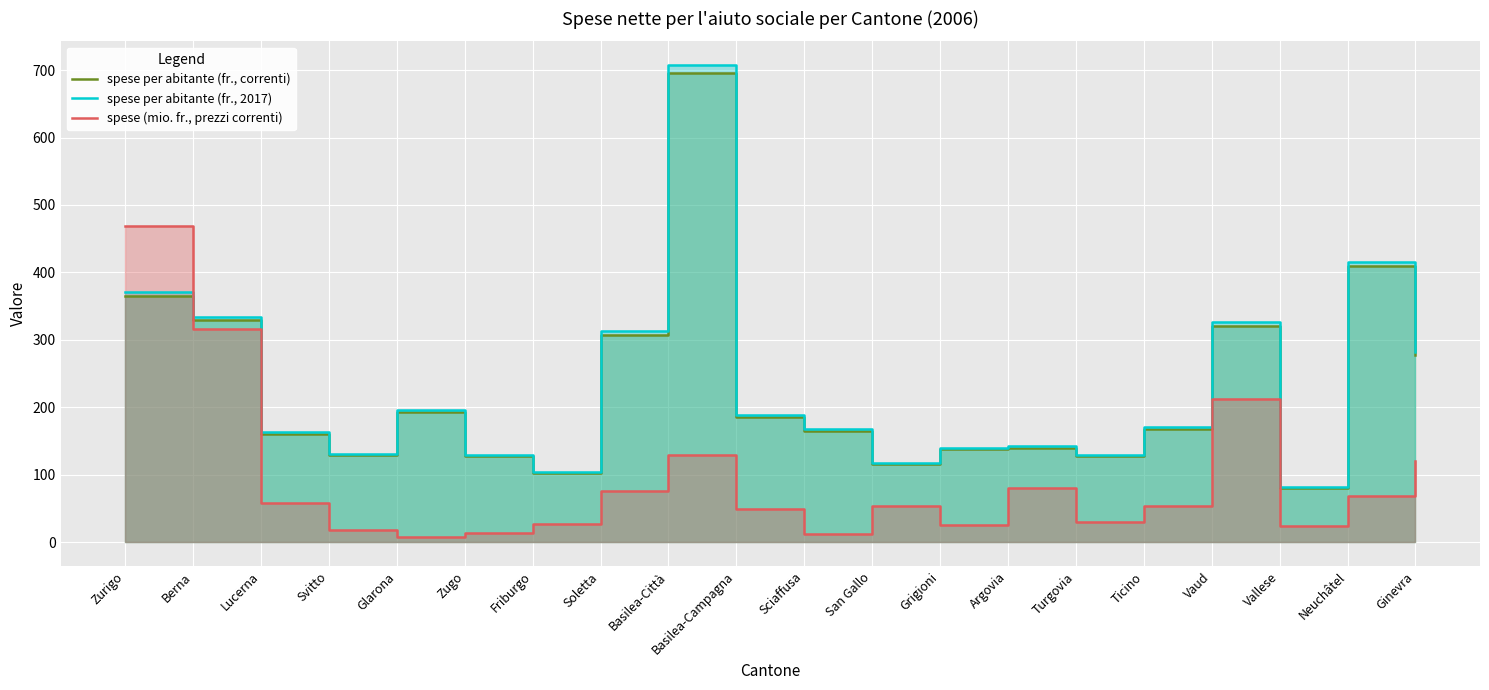

Reading right to left, transcribe all the data shown in this chart.

spese per abitante (fr., correnti): Ginevra=278.0	Neuchâtel=409.0	Vallese=81.0	Vaud=321.0	Ticino=168.0	Turgovia=128.0	Argovia=140.0	Grigioni=138.0	San Gallo=116.0	Sciaffusa=165.0	Basilea-Campagna=186.0	Basilea-Città=696.0	Soletta=308.0	Friburgo=103.0	Zugo=128.0	Glarona=193.0	Svitto=129.0	Lucerna=161.0	Berna=329.0	Zurigo=365.0
spese per abitante (fr., 2017): Ginevra=282.5	Neuchâtel=415.6	Vallese=82.3	Vaud=326.2	Ticino=170.7	Turgovia=130.1	Argovia=142.3	Grigioni=140.2	San Gallo=117.9	Sciaffusa=167.7	Basilea-Campagna=189.0	Basilea-Città=707.2	Soletta=313.0	Friburgo=104.7	Zugo=130.1	Glarona=196.1	Svitto=131.1	Lucerna=163.6	Berna=334.3	Zurigo=370.9
spese (mio. fr., prezzi correnti): Ginevra=120.4	Neuchâtel=69.2	Vallese=23.9	Vaud=212.3	Ticino=54.4	Turgovia=30.2	Argovia=80.3	Grigioni=26.0	San Gallo=53.6	Sciaffusa=12.2	Basilea-Campagna=49.8	Basilea-Città=128.7	Soletta=76.5	Friburgo=26.7	Zugo=13.8	Glarona=7.3	Svitto=17.9	Lucerna=57.9	Berna=315.8	Zurigo=468.7